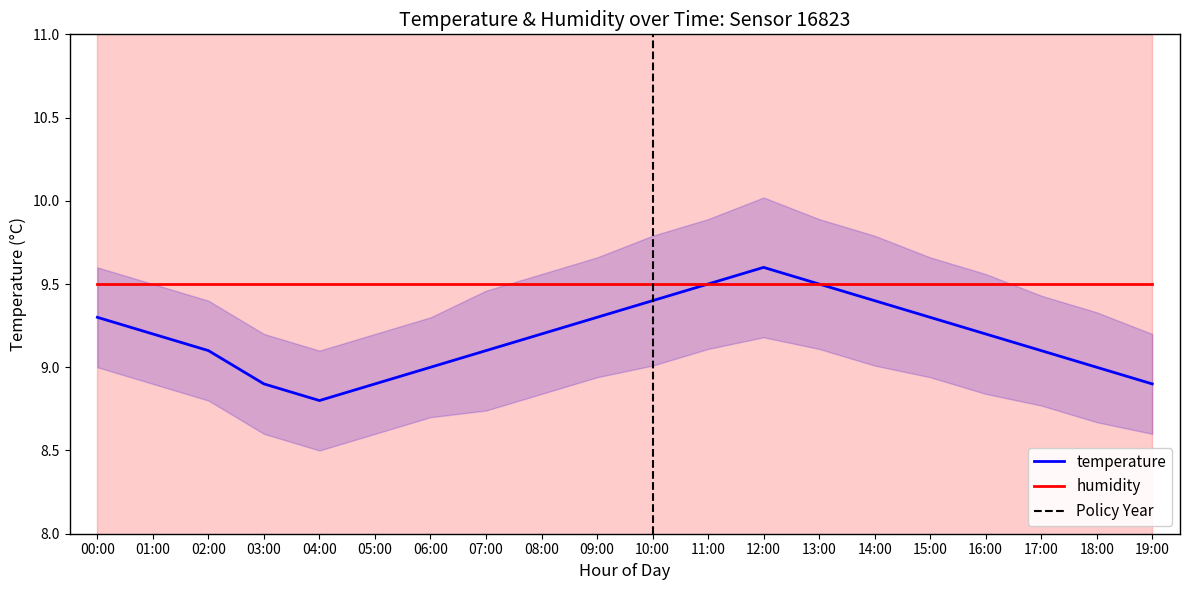

Which label corresponds to the largest value in the chart?

12:00